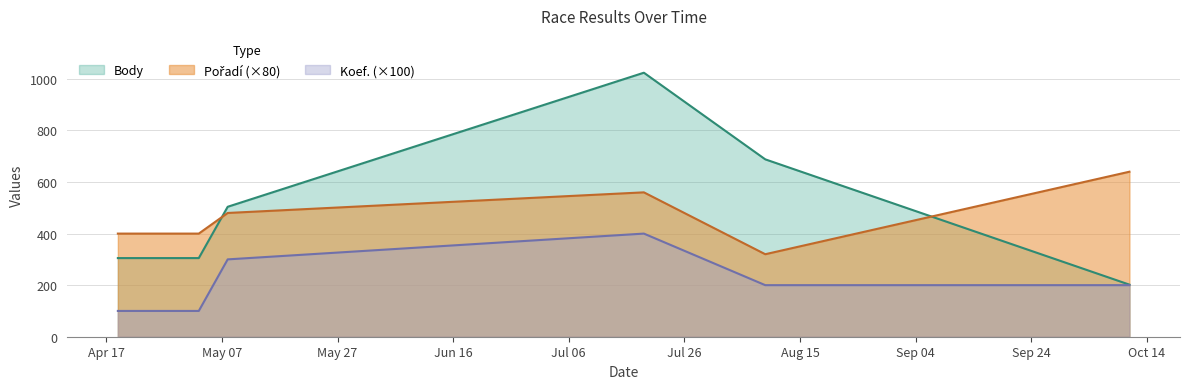

Which series has the largest range (max minus min)?

Body